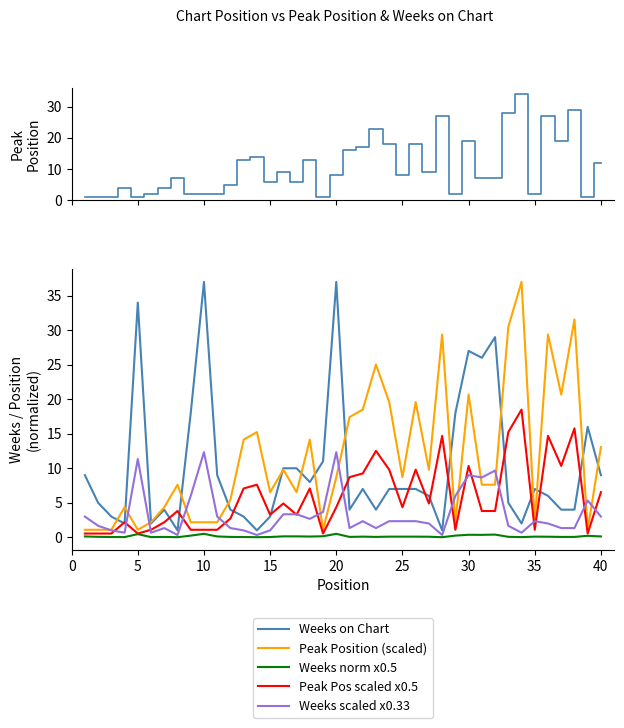

What is the lowest value of the Peak Position (scaled) series?

1.1